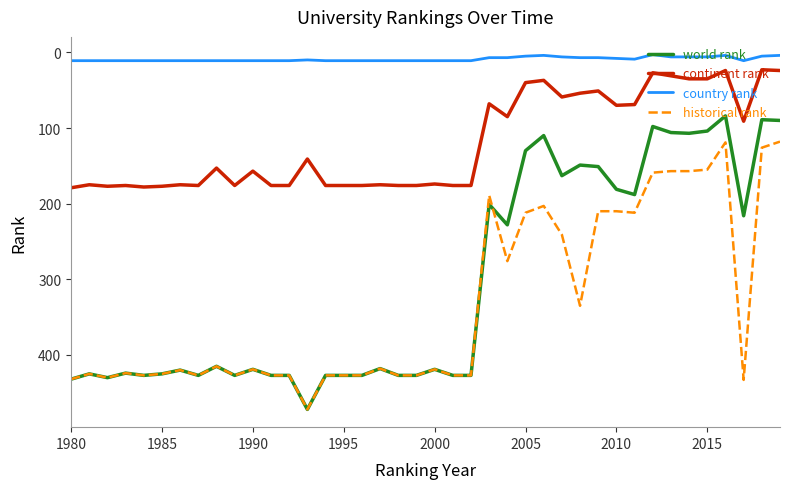

Which series has the largest total across all categories?

historical rank